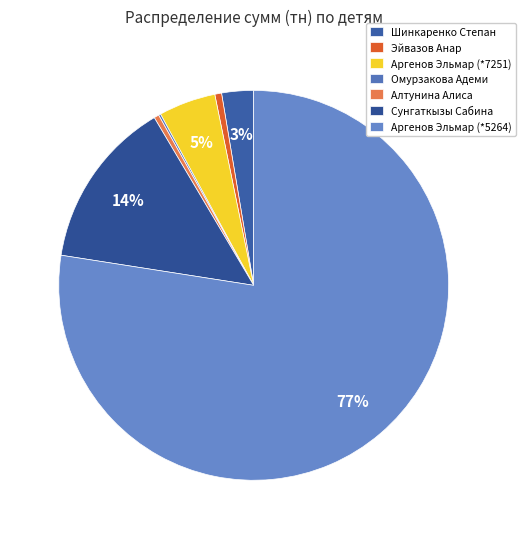

Rank the categories by value from highest to lowest.

Аргенов Эльмар (*5264), Сунгаткызы Сабина, Аргенов Эльмар (*7251), Шинкаренко Степан, Эйвазов Анар, Алтунина Алиса, Омурзакова Адеми